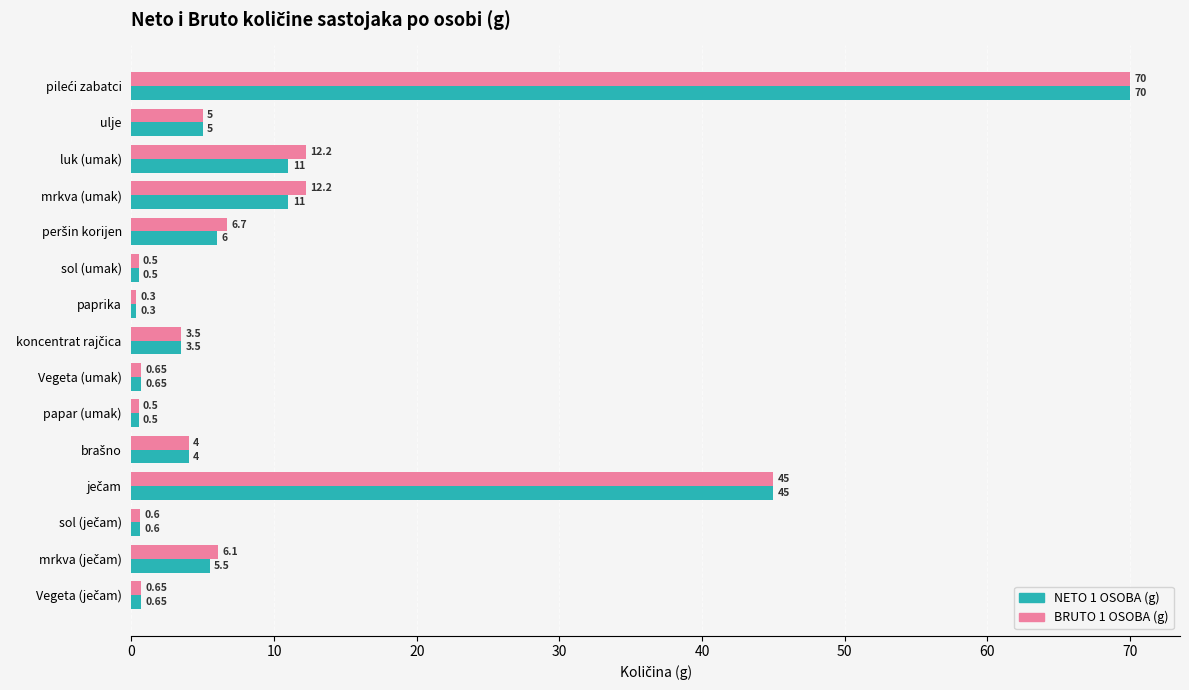

What is the average value of the BRUTO 1 OSOBA (g) series?

11.2